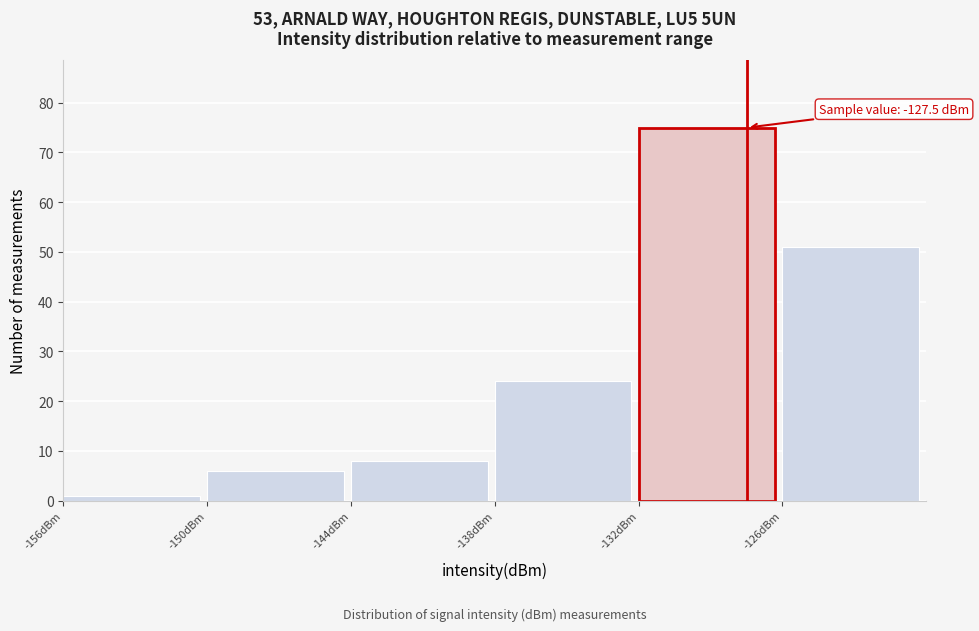

Over which range of the x-axis is the bar tallest?

-132 to -126